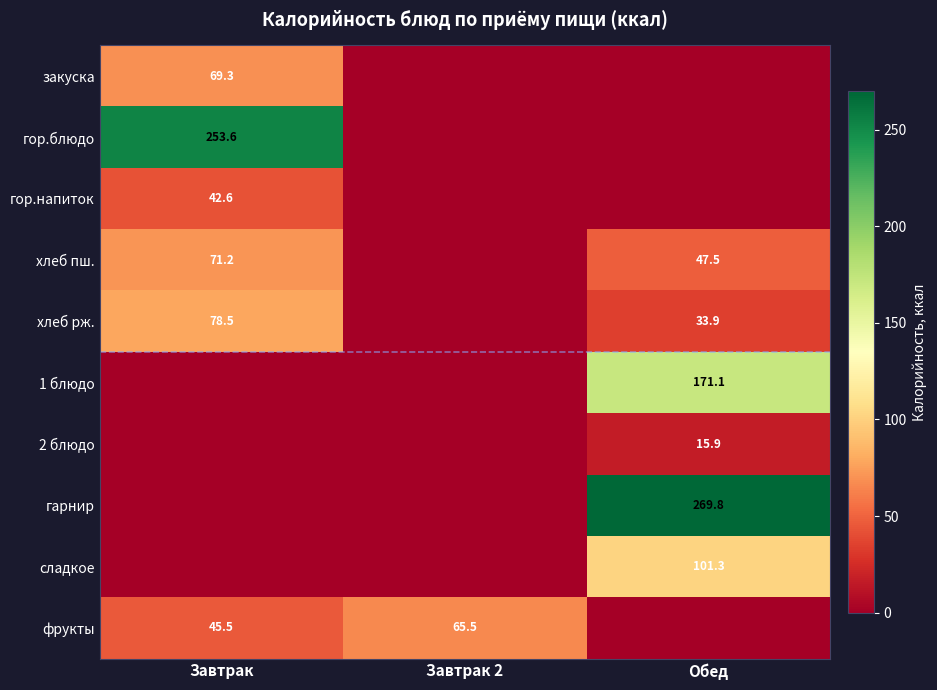

The value of хлеб пш. at Завтрак is 49.0. True or false?

False